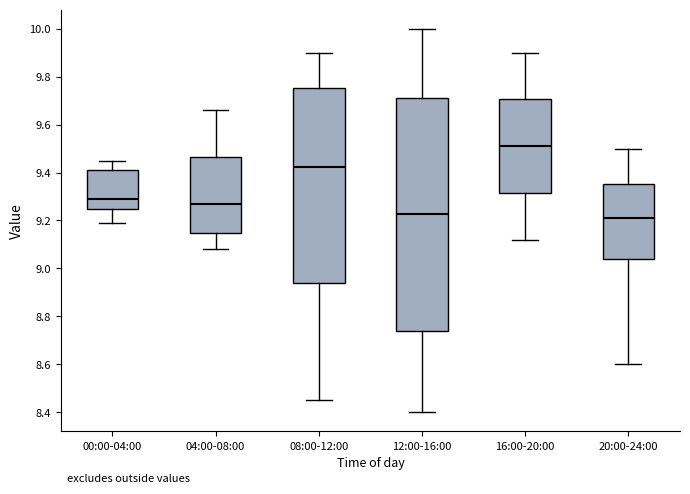

Reading left to right, transcribe this box plot: for each box, give where its median line is, the range the box spans, and where its two whiskers end, as read against the y-axis. The values are not printed on the chart, so give them approximately, as read against the axis.

00:00-04:00: median 9.30, box 9.26 to 9.42, whiskers 9.20 to 9.46
04:00-08:00: median 9.28, box 9.14 to 9.46, whiskers 9.08 to 9.66
08:00-12:00: median 9.42, box 8.94 to 9.76, whiskers 8.46 to 9.90
12:00-16:00: median 9.22, box 8.74 to 9.72, whiskers 8.40 to 10.00
16:00-20:00: median 9.52, box 9.32 to 9.70, whiskers 9.12 to 9.90
20:00-24:00: median 9.22, box 9.04 to 9.36, whiskers 8.60 to 9.50